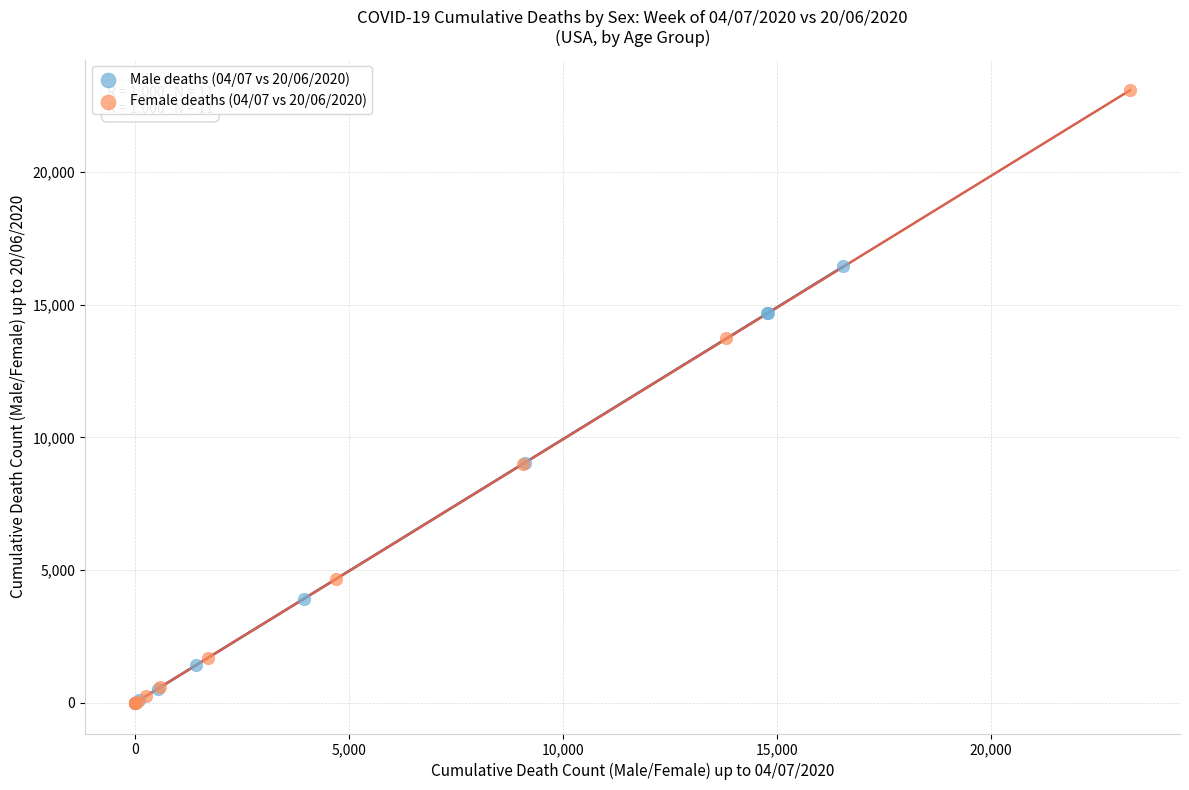

What are all the series names shown in the legend?

Male deaths (04/07 vs 20/06/2020), Female deaths (04/07 vs 20/06/2020)